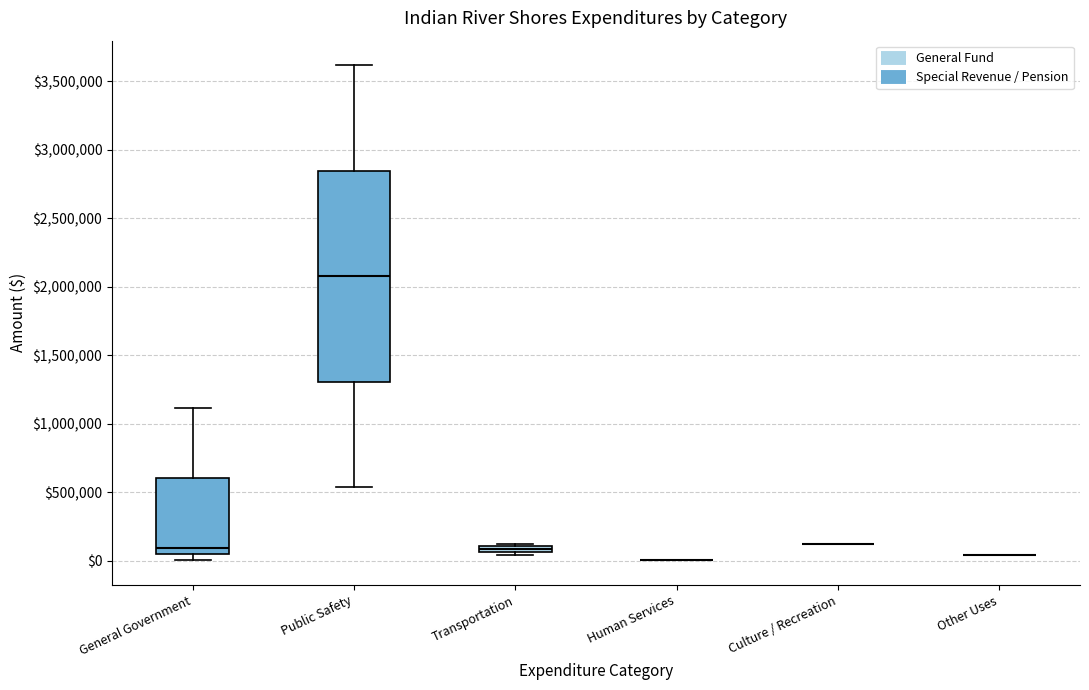

Where does the lower whisker of the box for Public Safety end on the y-axis? The values are not printed on the chart, so give them approximately, as read against the axis.

550000